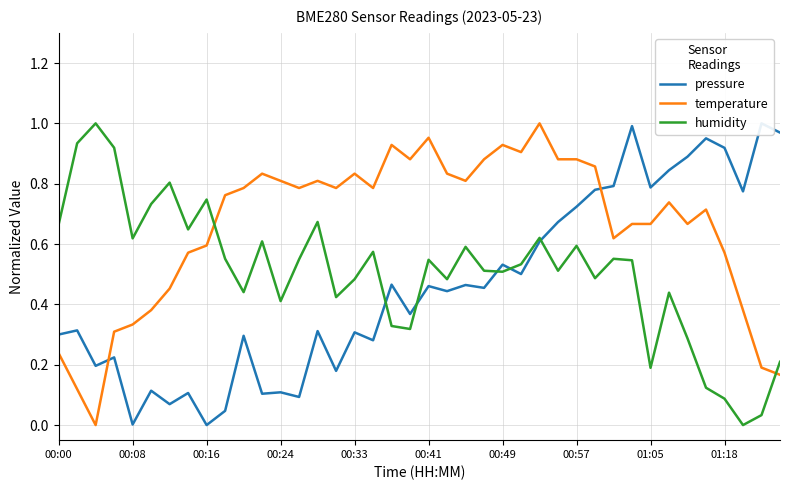

At which category is the sum across all series the highest?

26